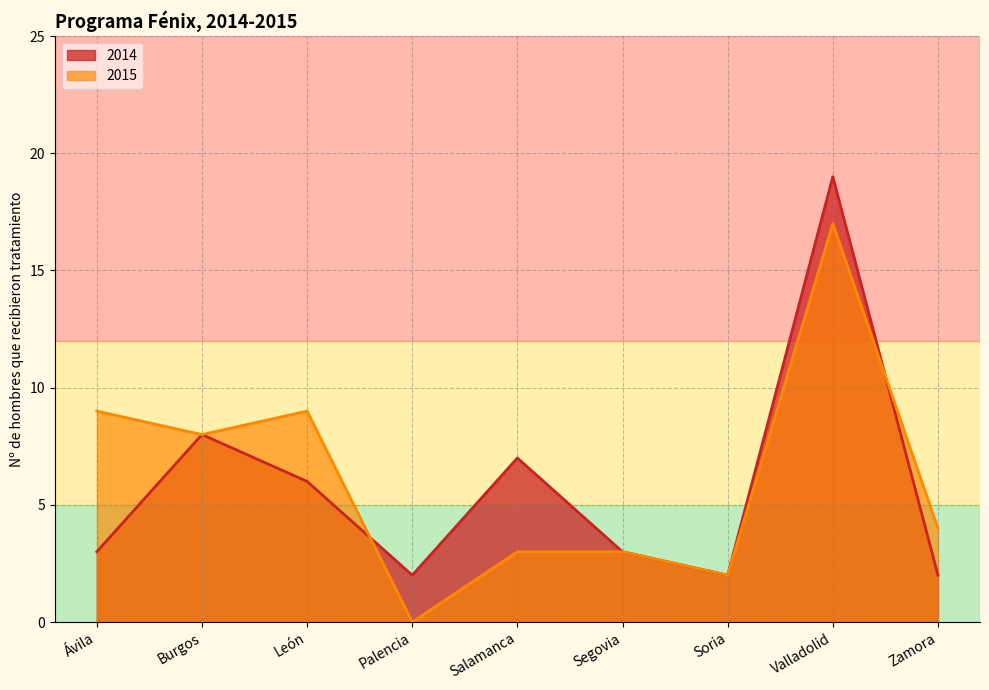

Rank the series by their maximum value, from lowest to highest.

2015, 2014